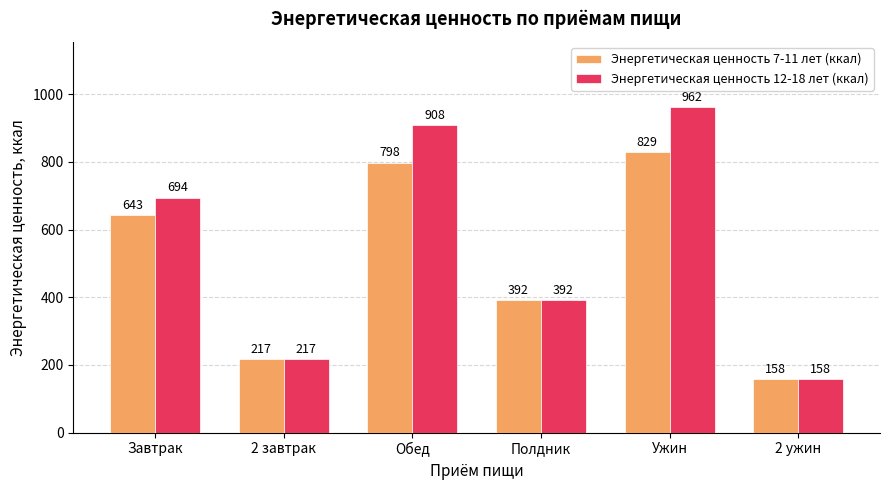

Rank the series by their maximum value, from highest to lowest.

Энергетическая ценность 12-18 лет (ккал), Энергетическая ценность 7-11 лет (ккал)